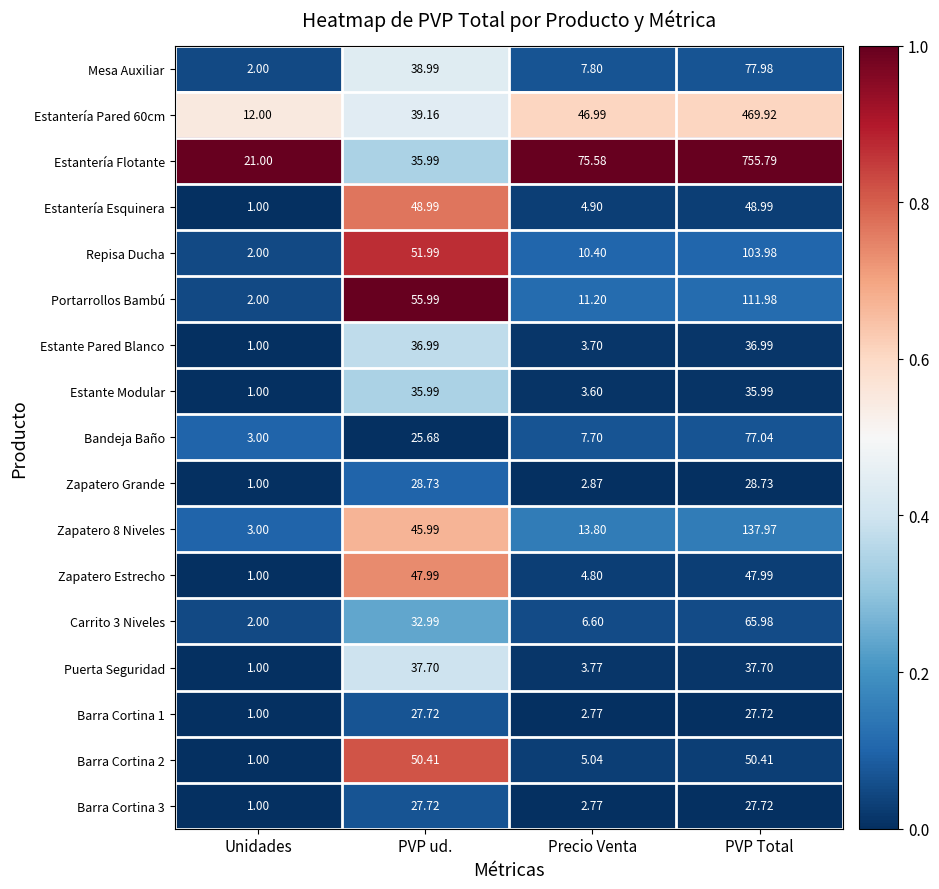

Which series has the largest total across all categories?

Estantería Flotante